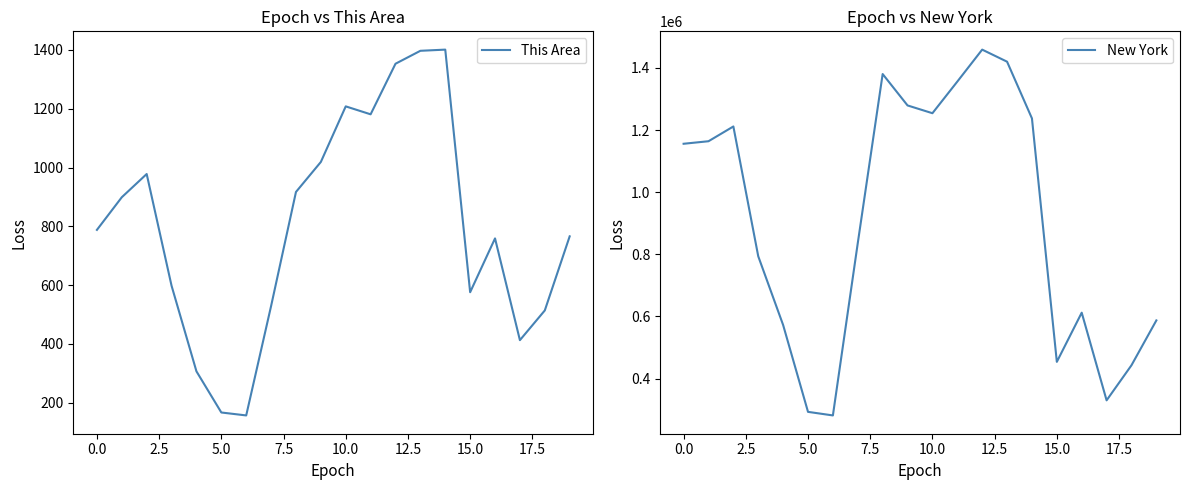

The value of This Area at 10.0 is 621. True or false?

False